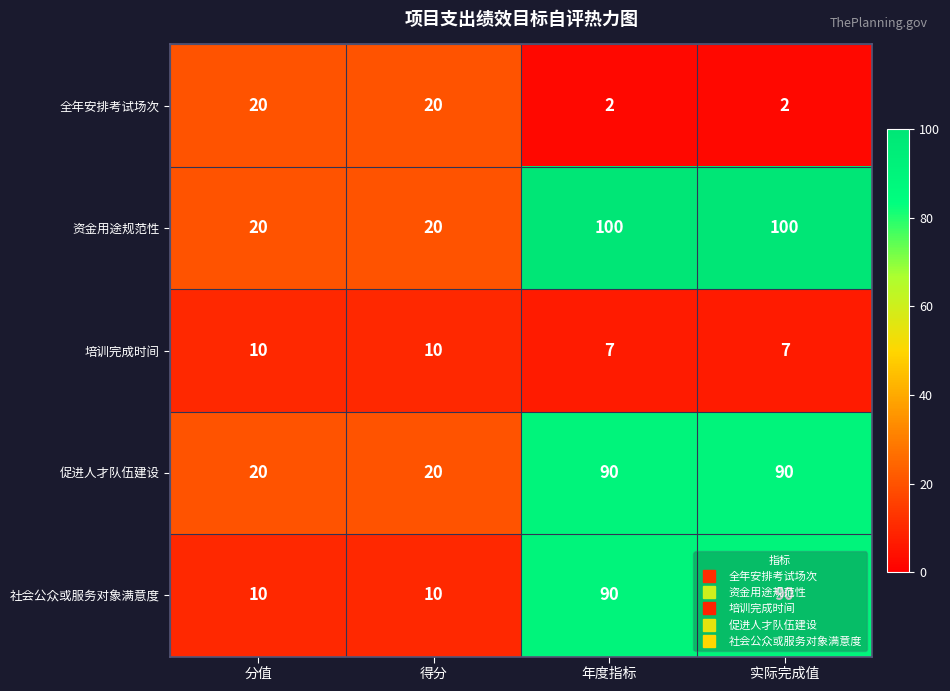

What is the spread (max minus min) of values at 实际完成值?

98